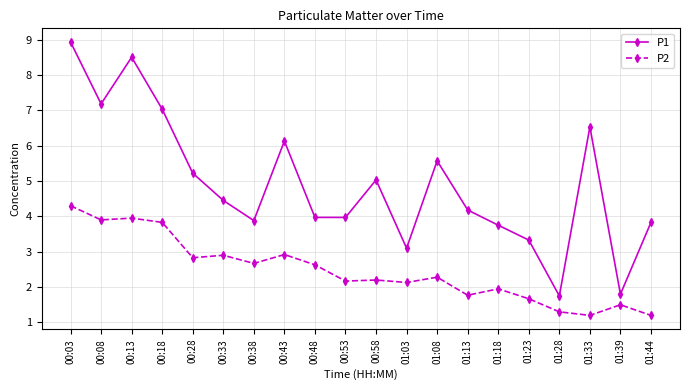

What is the smallest value displayed?

1.2